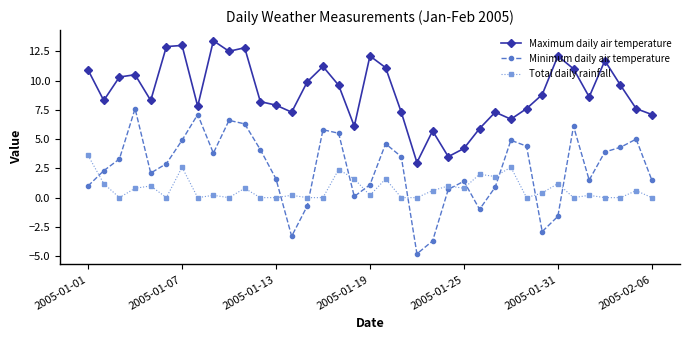

Which series has the largest range (max minus min)?

Minimum daily air temperature